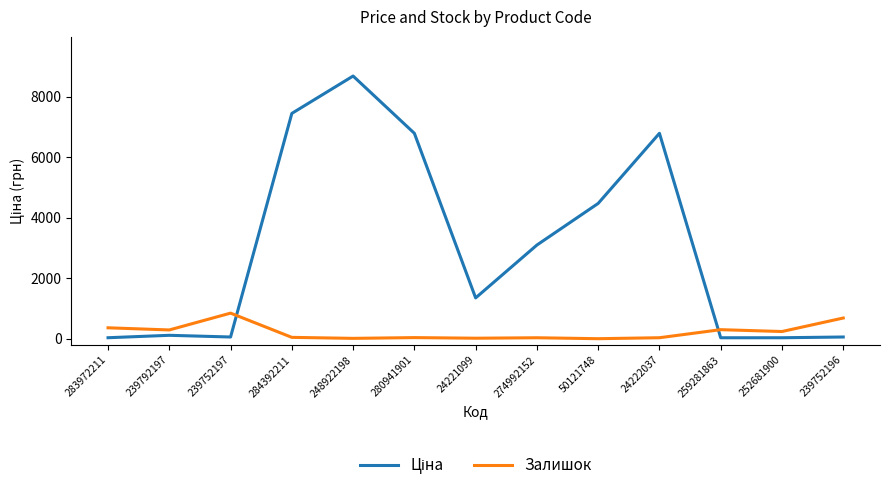

What is the difference between the maximum and minimum values in the Залишок series?

845.0